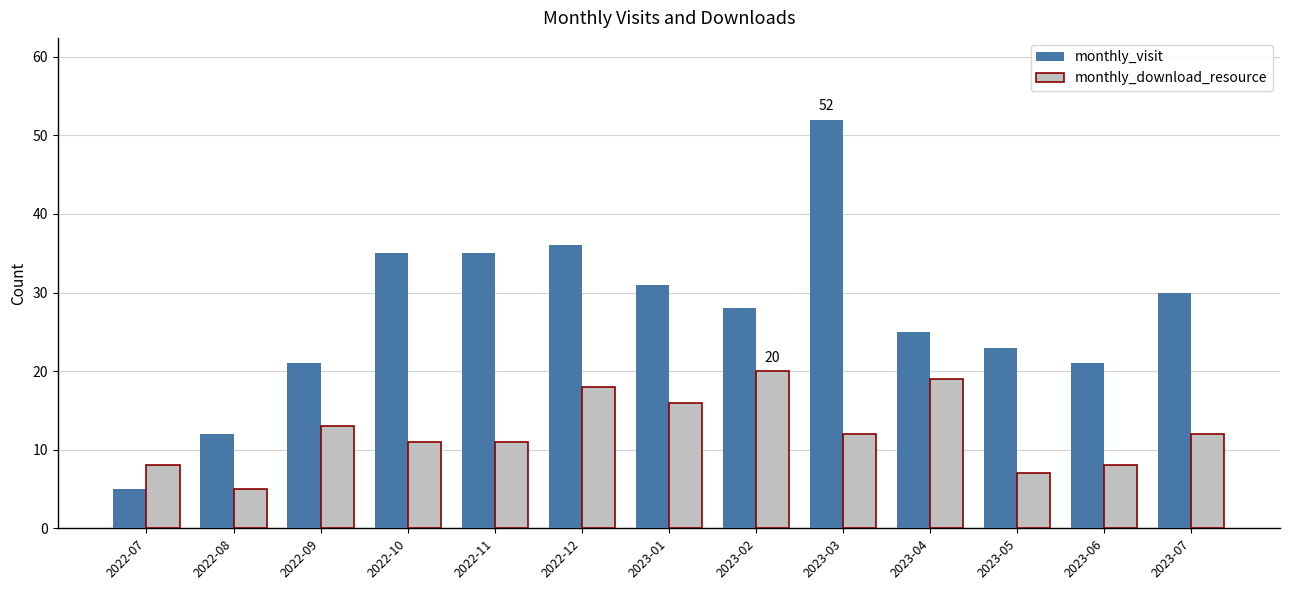

True or false: monthly_visit has a value of 28 at 2023-02.

True